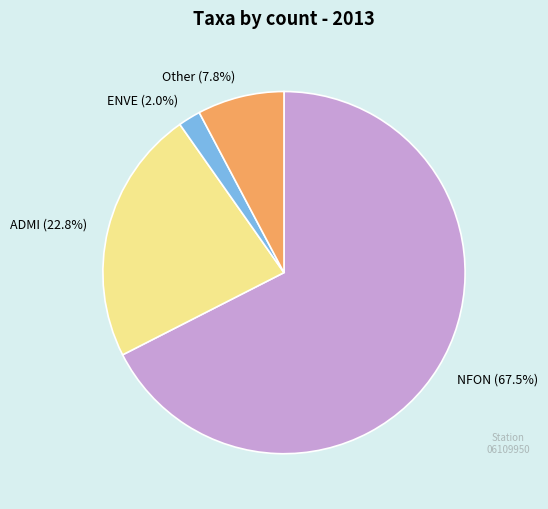

To the nearest percent, what is the difference between the largest and smallest slice percentages?

66%